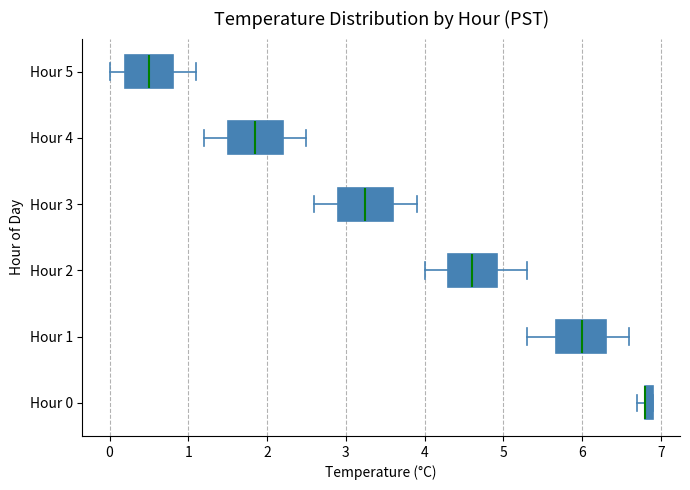

Where is the left edge of the box for Hour 0 on the x-axis? The values are not printed on the chart, so give them approximately, as read against the axis.

6.8